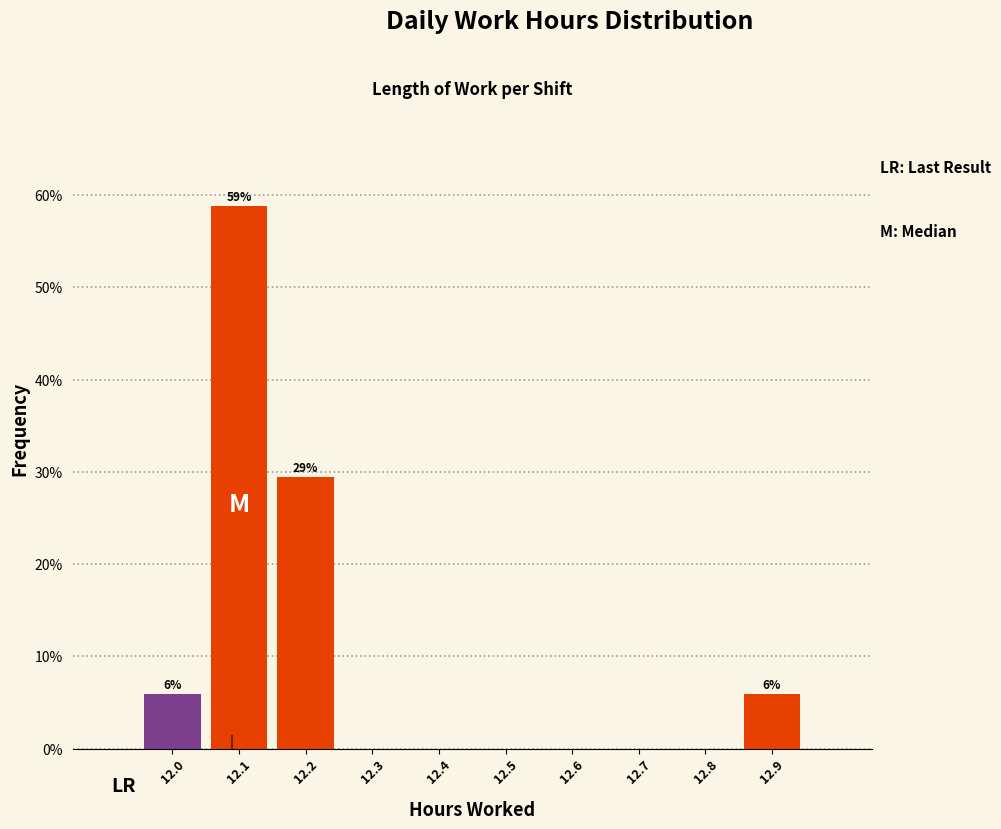

Reading left to right, list all the values displayed in this chart.

12.0=5.9	12.1=58.8	12.2=29.4	12.3=0.0	12.4=0.0	12.5=0.0	12.6=0.0	12.7=0.0	12.8=0.0	12.9=5.9